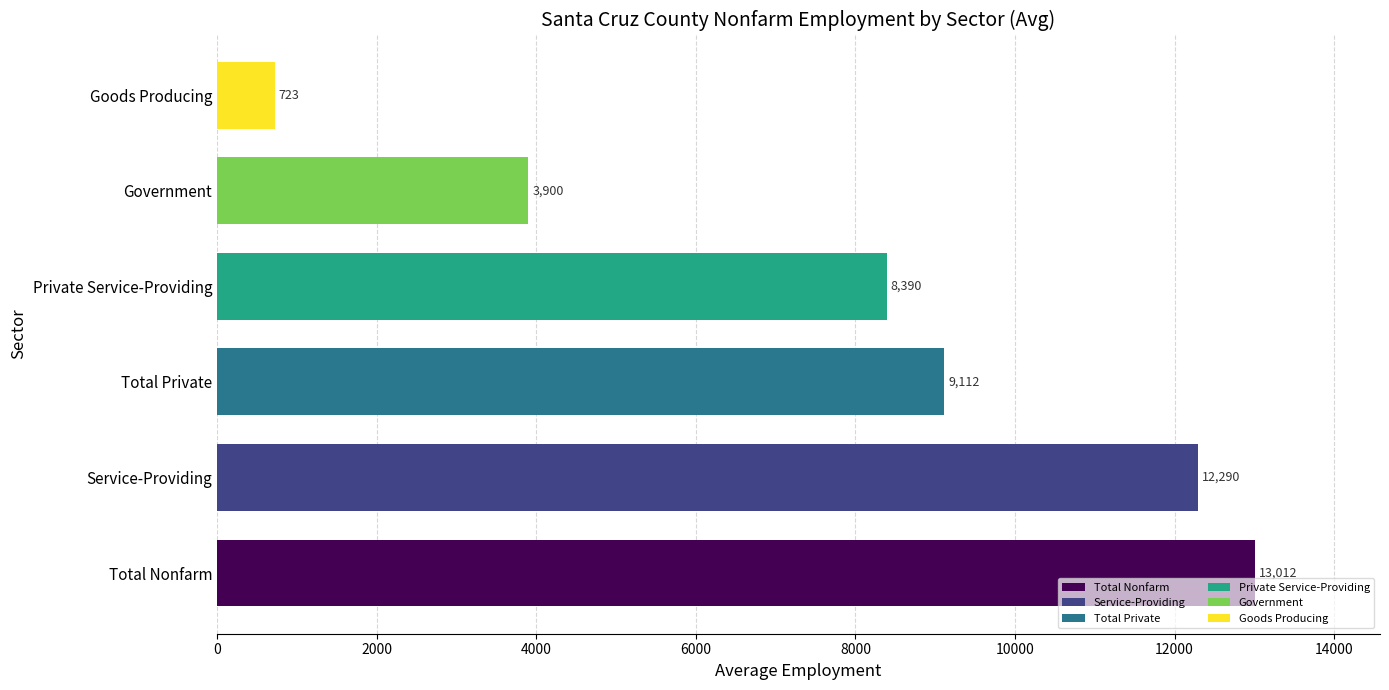

List the labels in order of value, largest first.

Total Nonfarm, Service-Providing, Total Private, Private Service-Providing, Government, Goods Producing